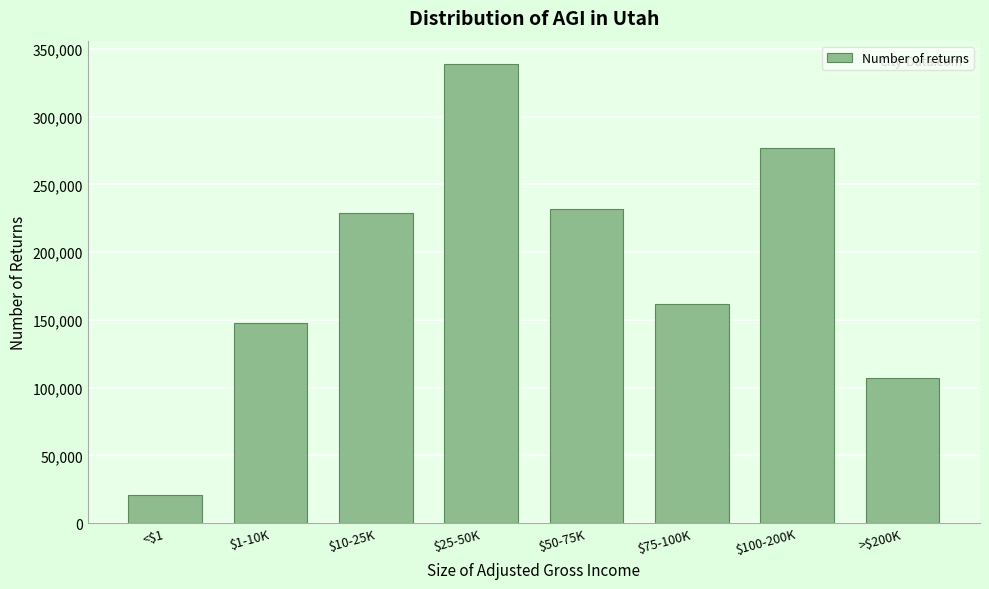

Reading left to right, extract all data points from this chart.

20880	148050	228580	339200	231550	161570	277220	107290